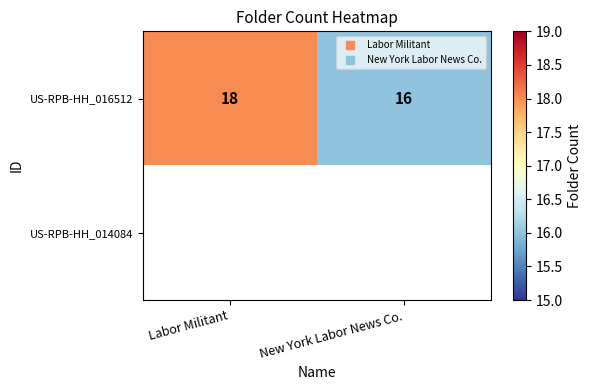

Which series has the largest total across all categories?

US-RPB-HH_016512